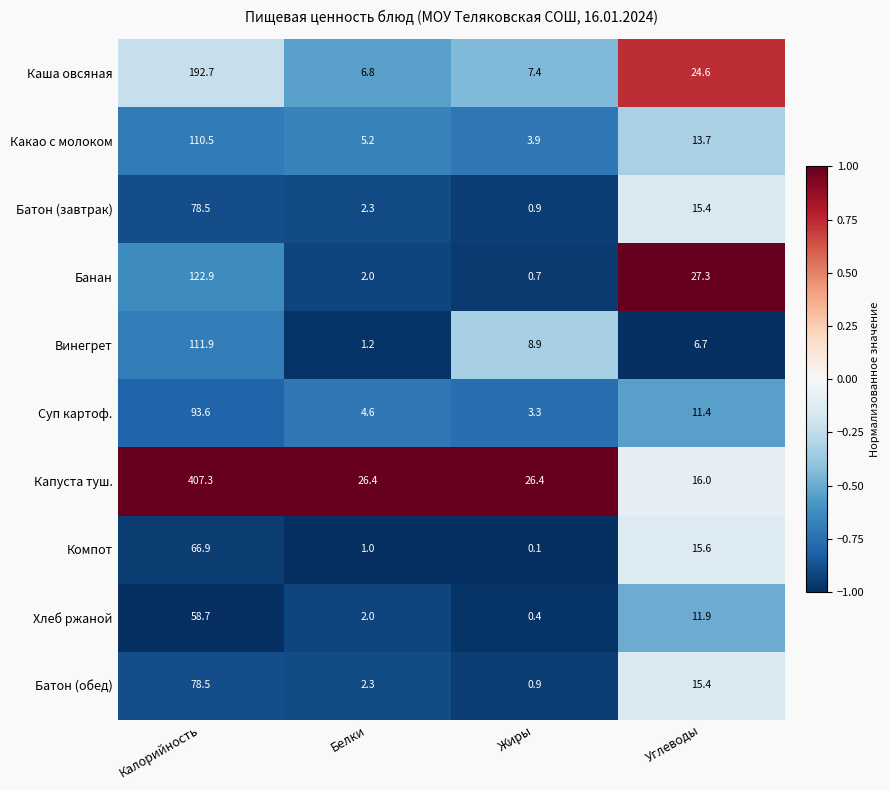

What is the greatest value displayed?

407.3